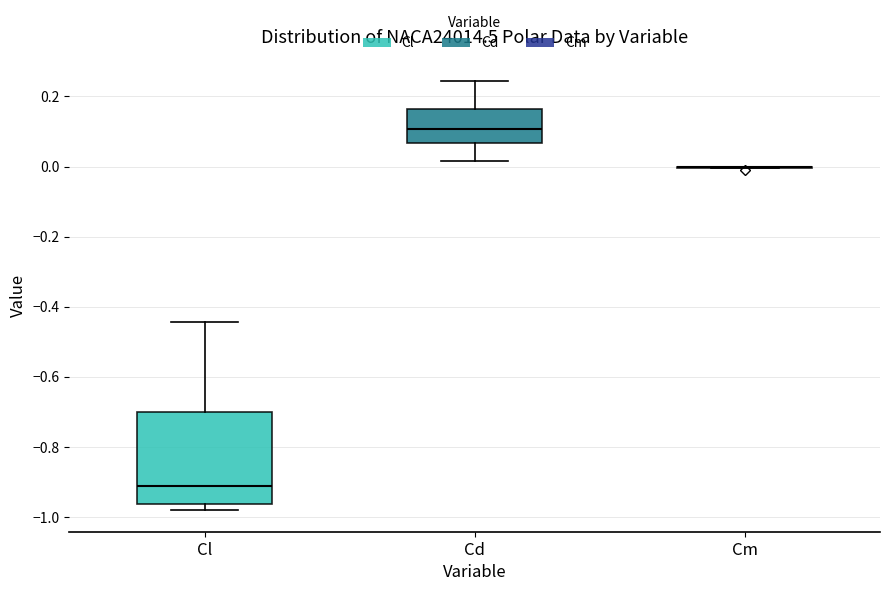

Comparing the boxes themselves (not the whiskers), which one is the tallest?

Cl